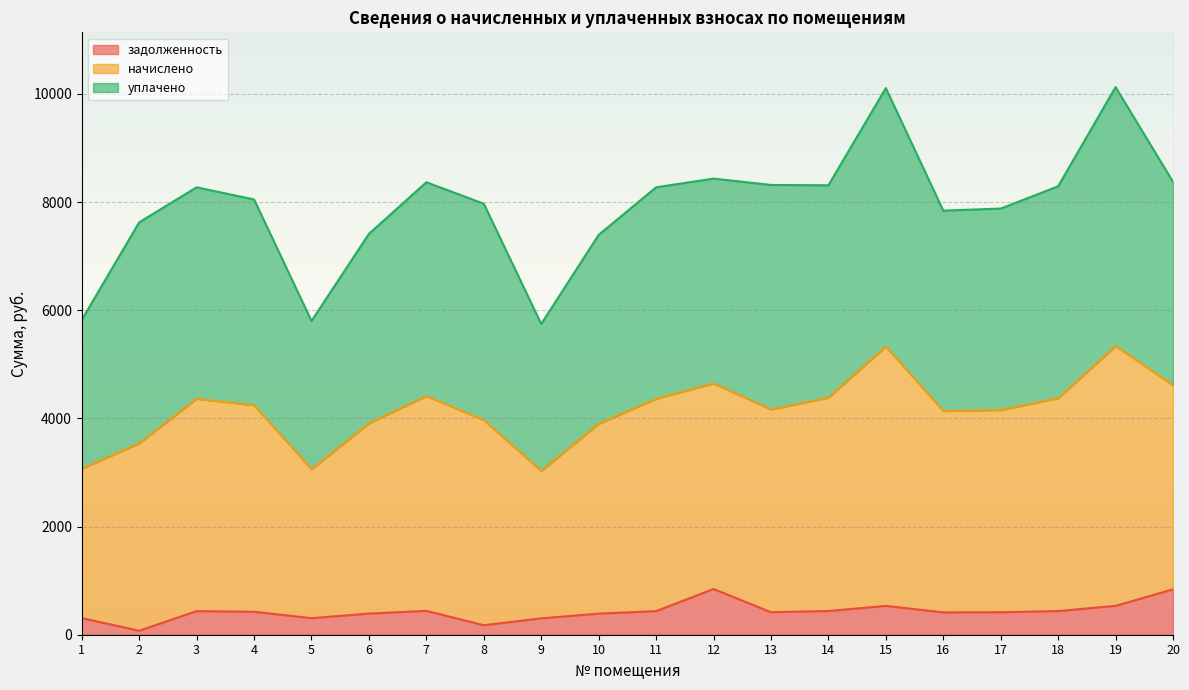

True or false: начислено has more than 2 interior local peaks.

True